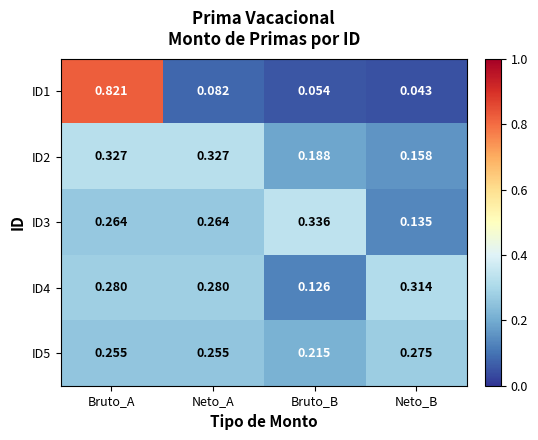

How many categories are shown in the chart?

4